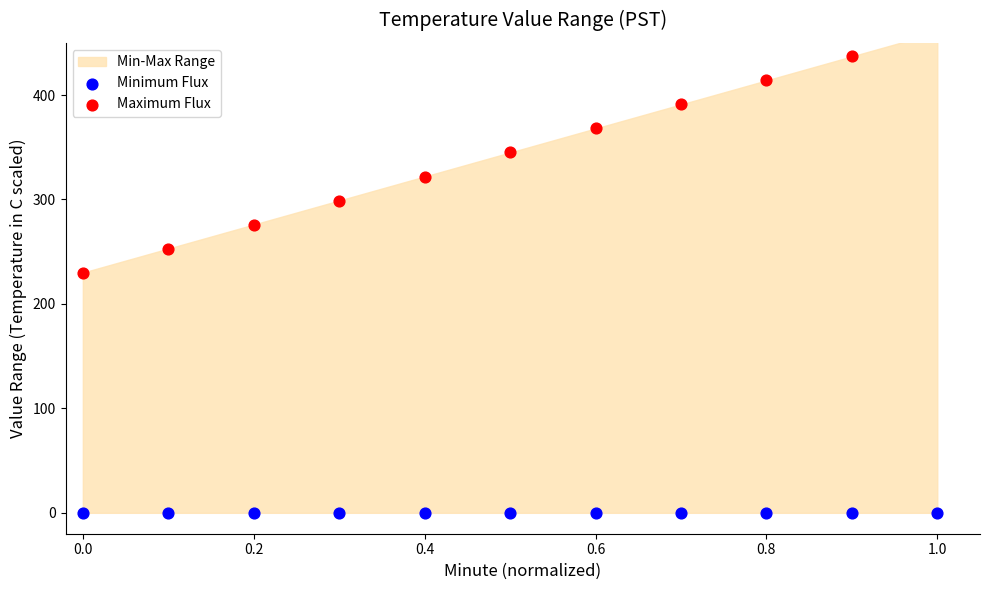

Which series reaches the maximum Y coordinate?

Maximum Flux